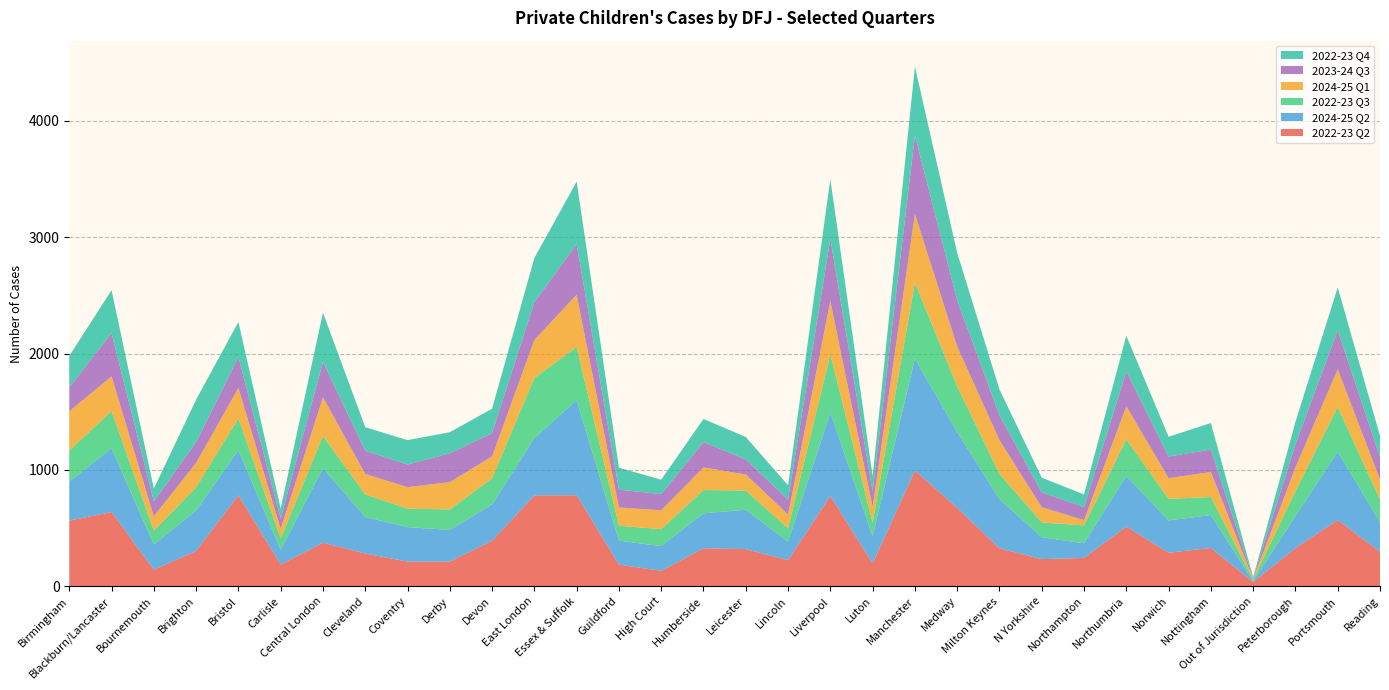

Reading left to right, list all the values displayed in this chart.

2022-23 Q2: Birmingham=564	Blackburn/Lancaster=638	Bournemouth=142	Brighton=303	Bristol=782	Carlisle=186	Central London=374	Cleveland=281	Coventry=212	Derby=212	Devon=391	East London=781	Essex & Suffolk=782	Guildford=186	High Court=132	Humberside=326	Leicester=319	Lincoln=224	Liverpool=776	Luton=196	Manchester=994	Medway=674	Milton Keynes=326	N Yorkshire=233	Northampton=243	Northumbria=513	Norwich=288	Nottingham=329	Out of Jurisdiction=36	Peterborough=328	Portsmouth=570	Reading=296
2024-25 Q2: Birmingham=335	Blackburn/Lancaster=549	Bournemouth=217	Brighton=348	Bristol=389	Carlisle=127	Central London=641	Cleveland=315	Coventry=296	Derby=272	Devon=313	East London=492	Essex & Suffolk=818	Guildford=206	High Court=213	Humberside=301	Leicester=339	Lincoln=159	Liverpool=718	Luton=235	Manchester=962	Medway=652	Milton Keynes=423	N Yorkshire=188	Northampton=126	Northumbria=436	Norwich=278	Nottingham=283	Out of Jurisdiction=7	Peterborough=275	Portsmouth=587	Reading=255
2022-23 Q3: Birmingham=268	Blackburn/Lancaster=319	Bournemouth=119	Brighton=199	Bristol=273	Carlisle=98	Central London=278	Cleveland=193	Coventry=159	Derby=176	Devon=224	East London=518	Essex & Suffolk=457	Guildford=128	High Court=145	Humberside=200	Leicester=164	Lincoln=115	Liverpool=499	Luton=116	Manchester=654	Medway=393	Milton Keynes=217	N Yorkshire=127	Northampton=154	Northumbria=314	Norwich=185	Nottingham=155	Out of Jurisdiction=12	Peterborough=215	Portsmouth=384	Reading=194
2024-25 Q1: Birmingham=337	Blackburn/Lancaster=298	Bournemouth=123	Brighton=210	Bristol=261	Carlisle=82	Central London=331	Cleveland=176	Coventry=185	Derby=235	Devon=188	East London=326	Essex & Suffolk=449	Guildford=157	High Court=163	Humberside=194	Leicester=139	Lincoln=118	Liverpool=459	Luton=134	Manchester=590	Medway=341	Milton Keynes=290	N Yorkshire=131	Northampton=45	Northumbria=284	Norwich=178	Nottingham=215	Out of Jurisdiction=6	Peterborough=203	Portsmouth=324	Reading=172
2023-24 Q3: Birmingham=207	Blackburn/Lancaster=372	Bournemouth=129	Brighton=180	Bristol=266	Carlisle=90	Central London=306	Cleveland=200	Coventry=194	Derby=248	Devon=201	East London=325	Essex & Suffolk=436	Guildford=153	High Court=139	Humberside=218	Leicester=130	Lincoln=129	Liverpool=535	Luton=132	Manchester=676	Medway=399	Milton Keynes=213	N Yorkshire=128	Northampton=113	Northumbria=302	Norwich=186	Nottingham=193	Out of Jurisdiction=6	Peterborough=199	Portsmouth=336	Reading=193
2022-23 Q4: Birmingham=269	Blackburn/Lancaster=369	Bournemouth=109	Brighton=364	Bristol=301	Carlisle=86	Central London=422	Cleveland=202	Coventry=210	Derby=181	Devon=209	East London=380	Essex & Suffolk=536	Guildford=189	High Court=124	Humberside=199	Leicester=192	Lincoln=123	Liverpool=512	Luton=133	Manchester=591	Medway=407	Milton Keynes=223	N Yorkshire=126	Northampton=108	Northumbria=305	Norwich=170	Nottingham=228	Out of Jurisdiction=10	Peterborough=192	Portsmouth=368	Reading=183